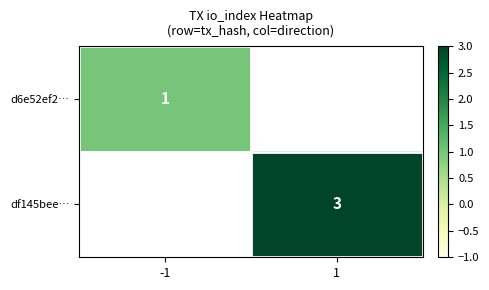

Is it true that d6e52ef2… equals 2 at -1?

False